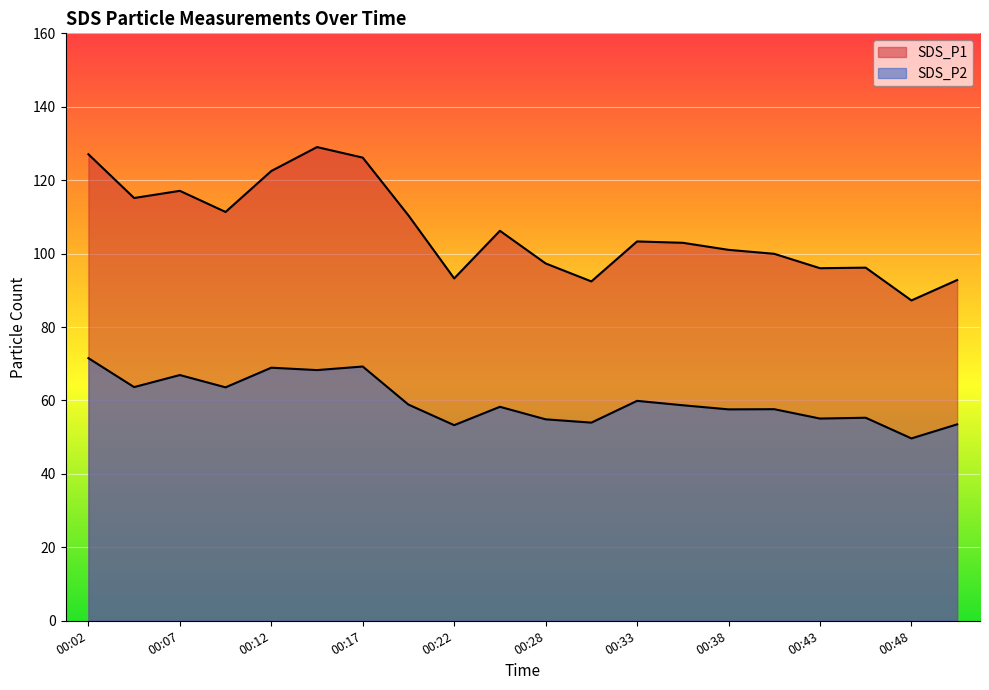

Is it true that SDS_P1 equals 163.2 at 00:40?

False